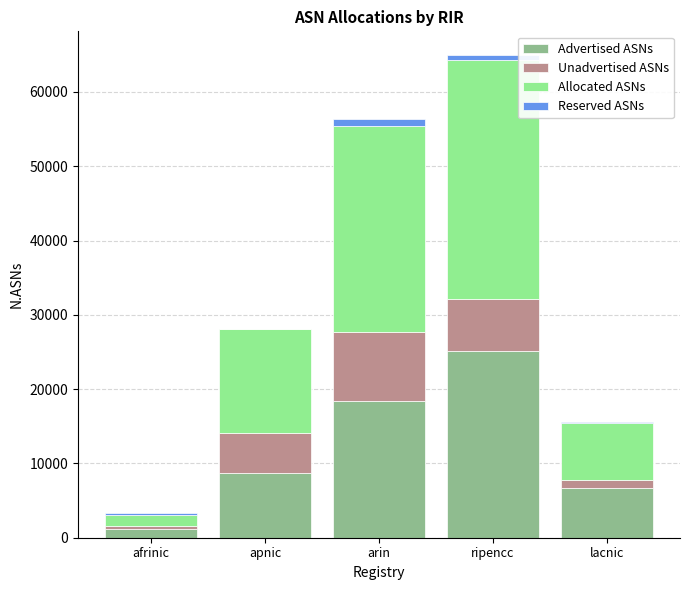

At which label does Advertised ASNs reach its peak?

ripencc